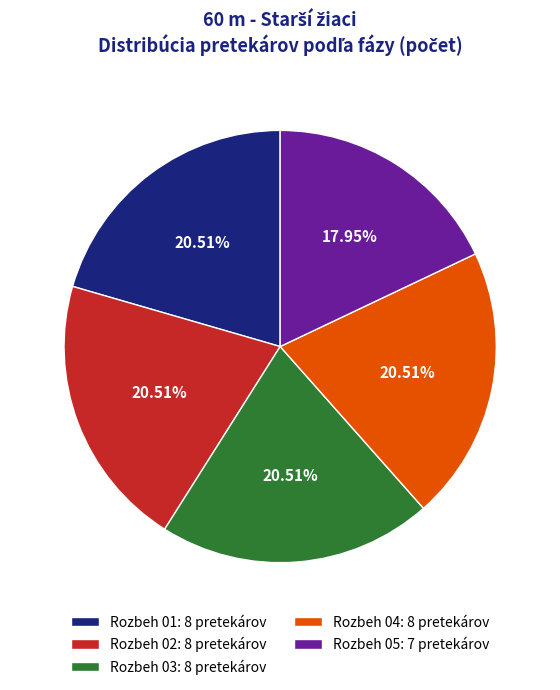

How many slices are in this pie chart?

5